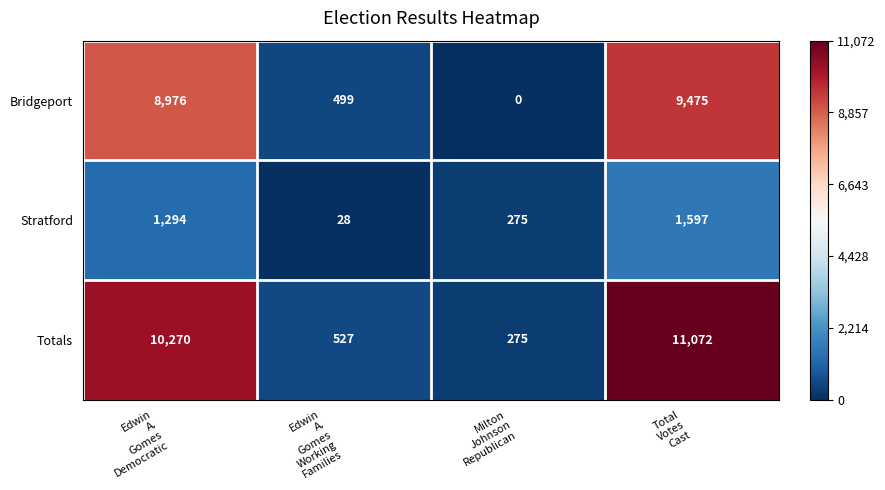

How many data points in Bridgeport are less than 8976?

2